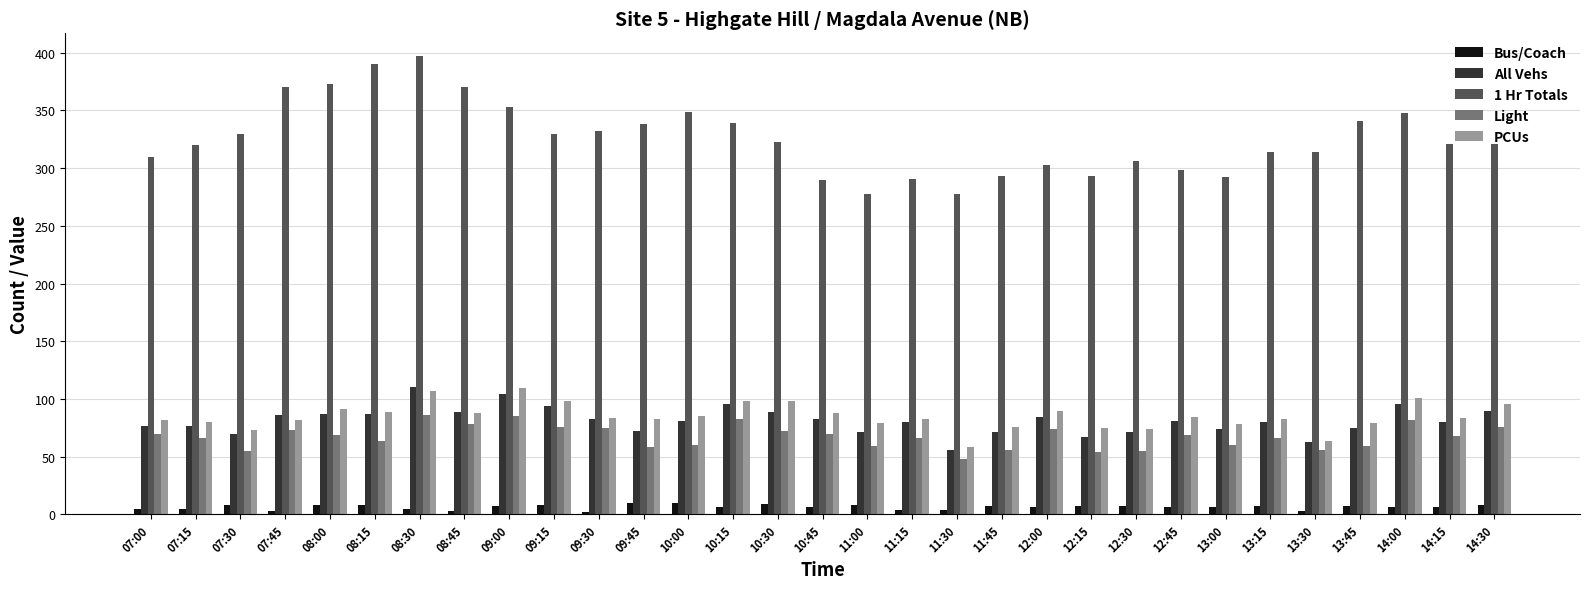

What is the label of the 6th bar from the right?

13:15